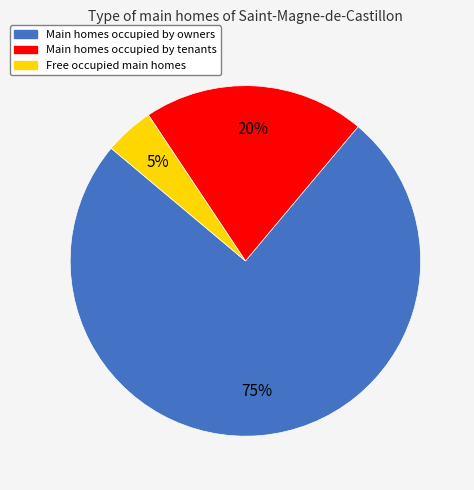

Is there a majority slice in this chart?

Yes